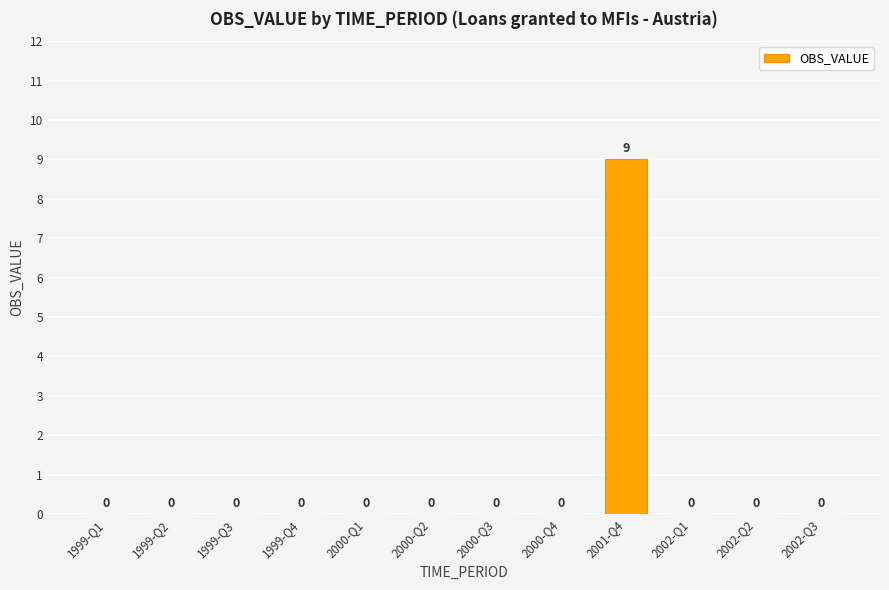

How many values are between 0 and 1?

11